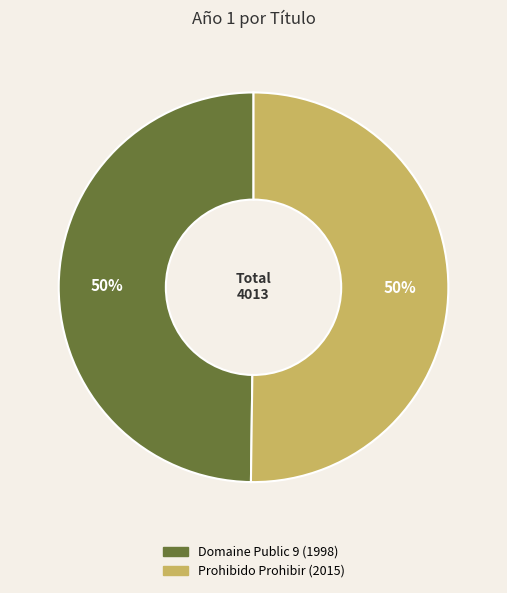

Combined, do Domaine Public 9 and Prohibido Prohibir account for over 50%?

Yes